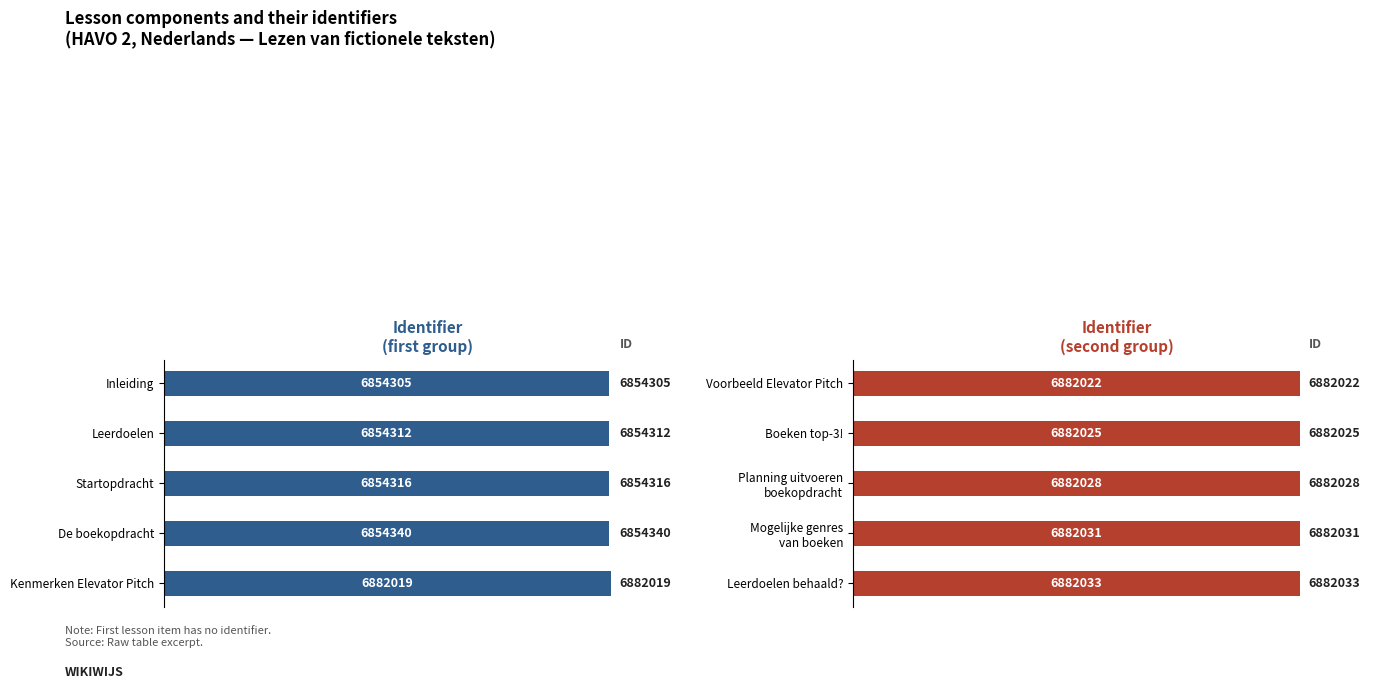

Between Leerdoelen behaald? and Planning uitvoeren boekopdracht, which is larger?

Leerdoelen behaald?